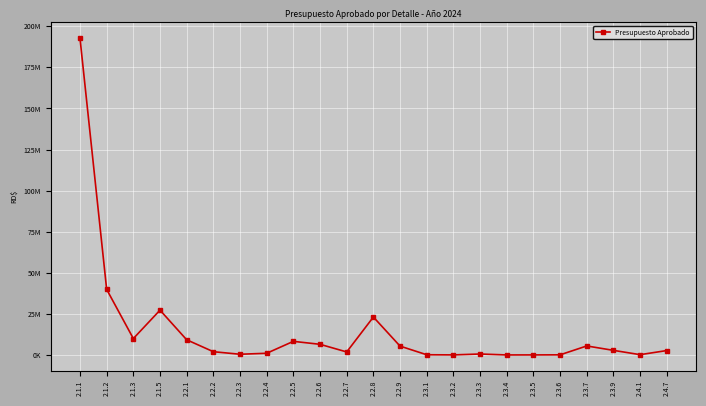

Does the chart have visible grid lines?

Yes